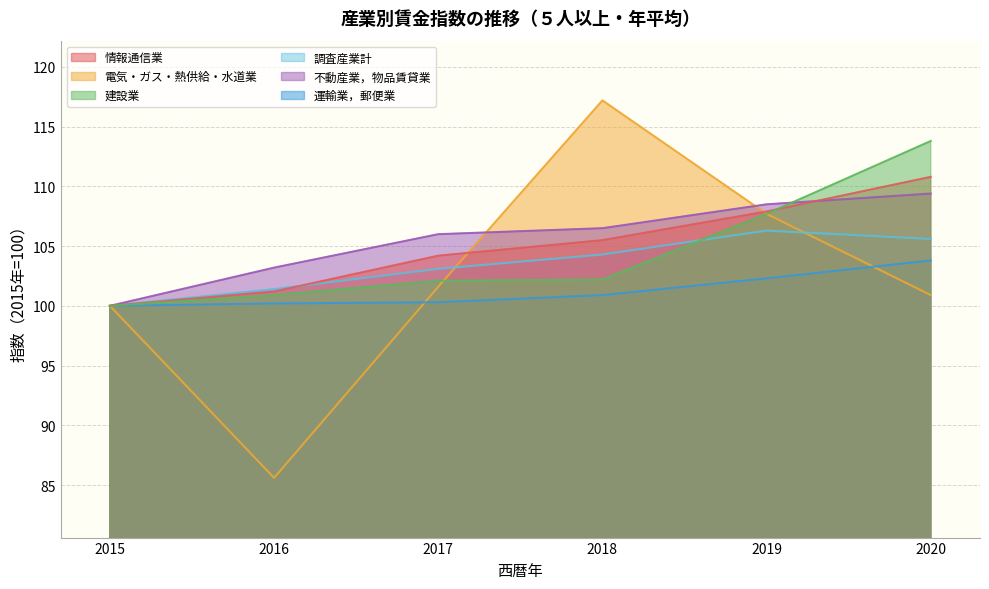

Between 2017 and 2020, which is larger?

2020